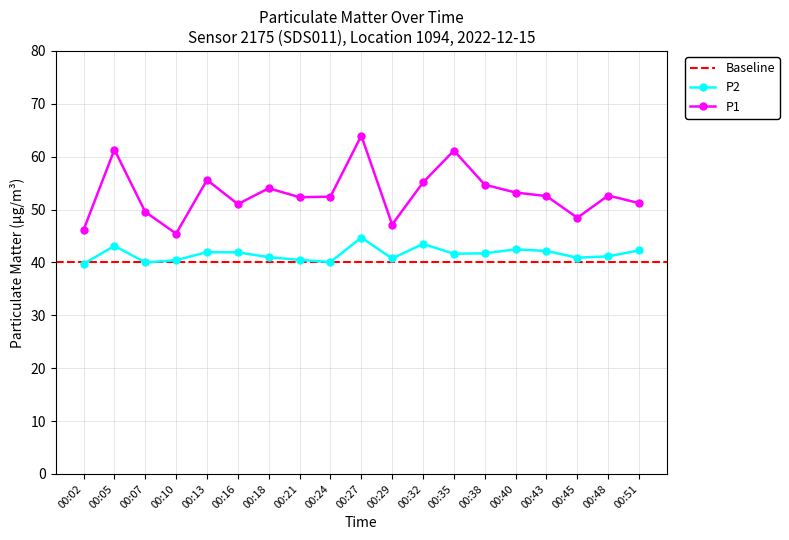

What is the total value across all series at 00:43?

94.7